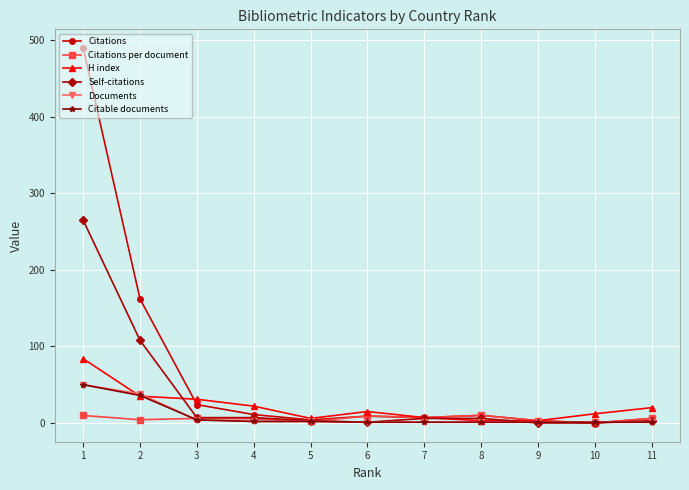

True or false: Documents and Citable documents intersect in this chart.

False